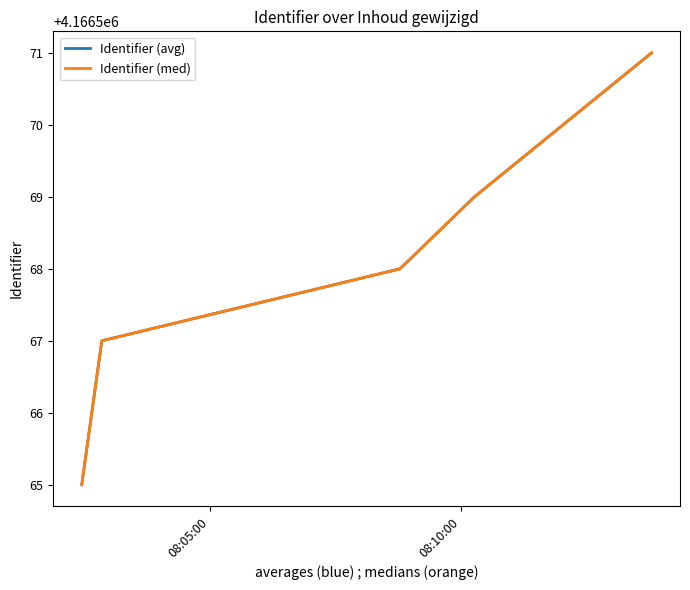

True or false: Identifier (avg) has more than 0 interior local peaks.

False